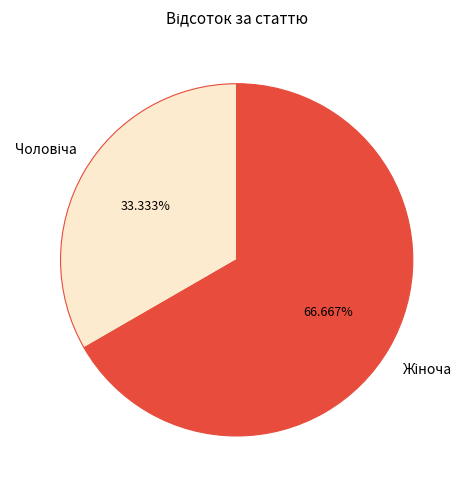

Is there any slice that represents more than half of the pie?

Yes